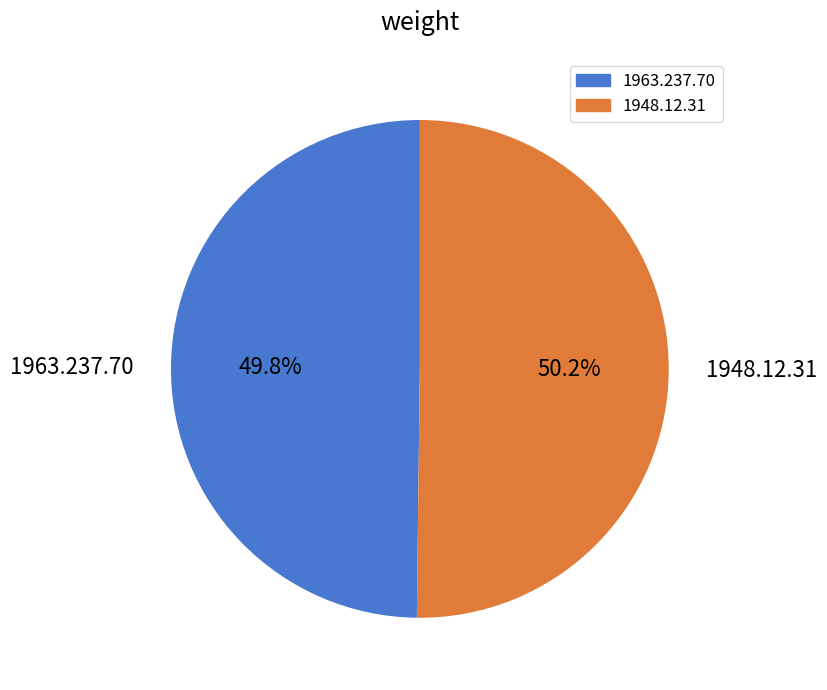

Does any single category account for the majority?

Yes